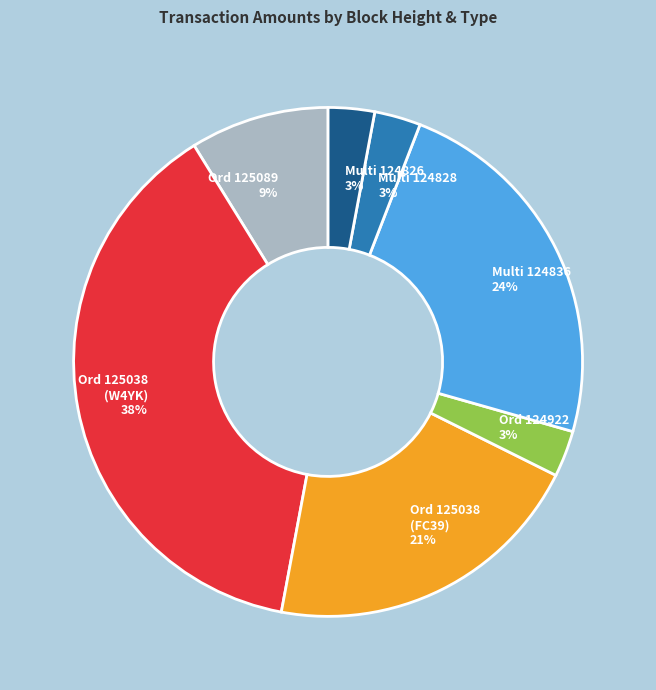

To the nearest percent, what is the combined percentage of Ord 125038 (W4YK) and Ord 124922?

41%